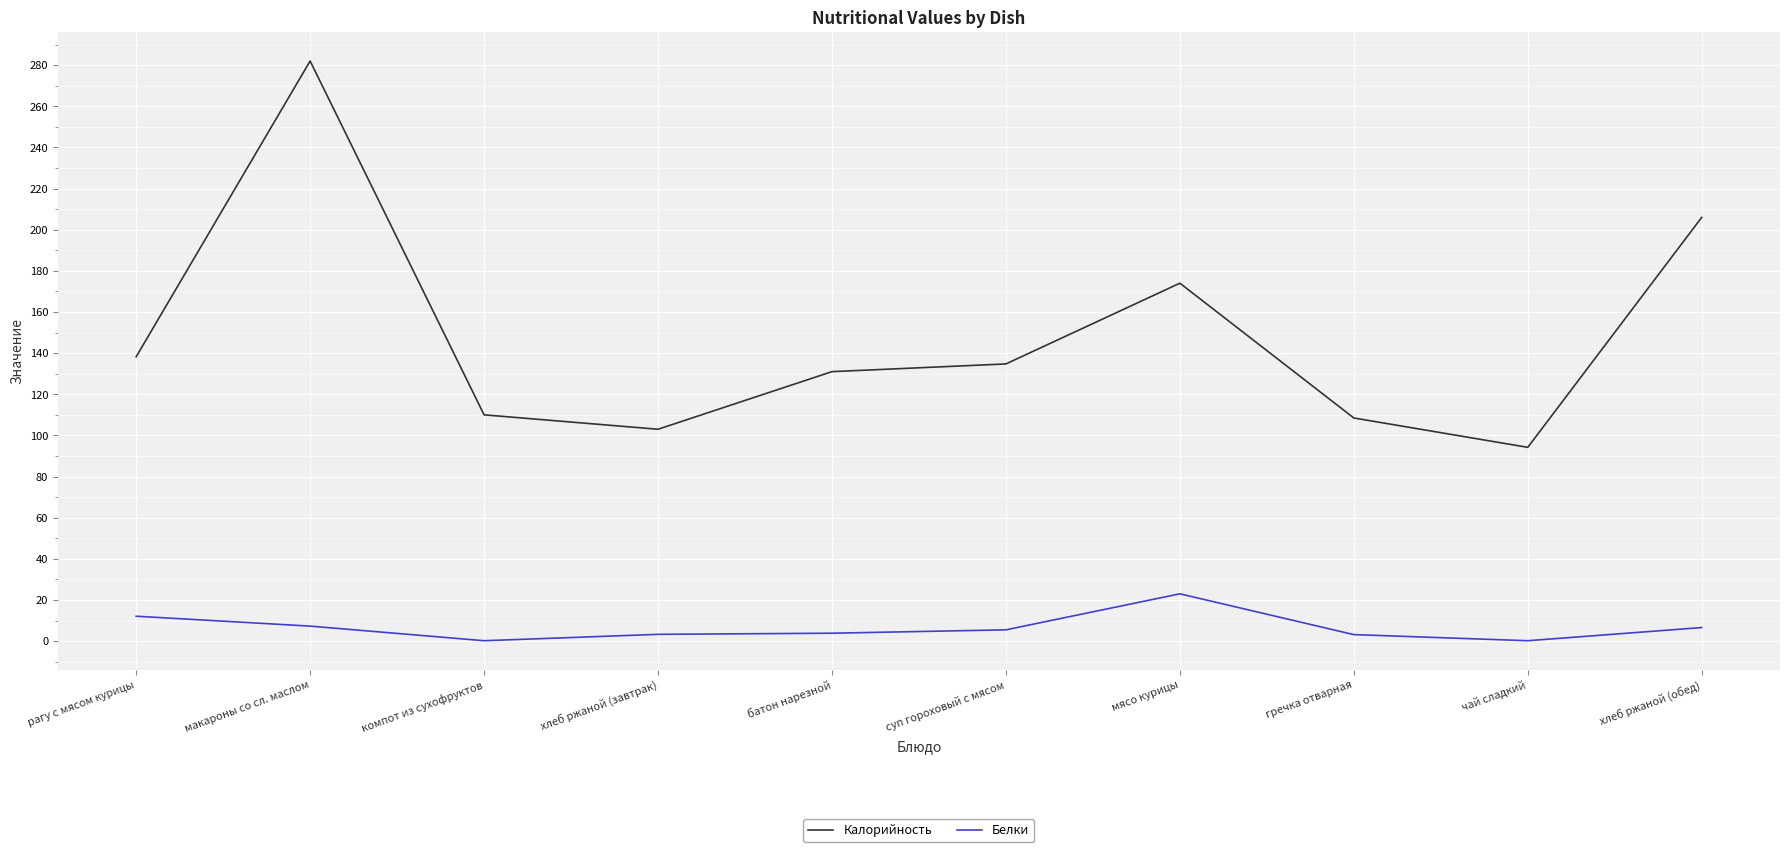

Which series has the widest spread of values?

Калорийность